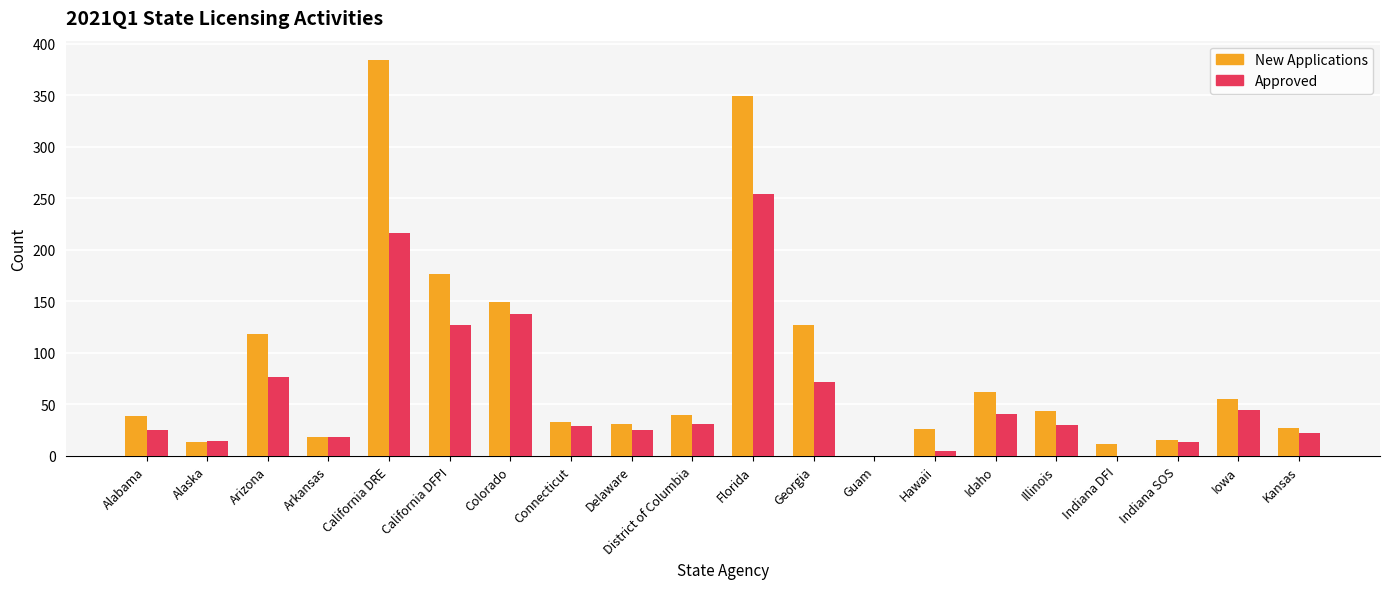

At which label does New Applications reach its peak?

California DRE